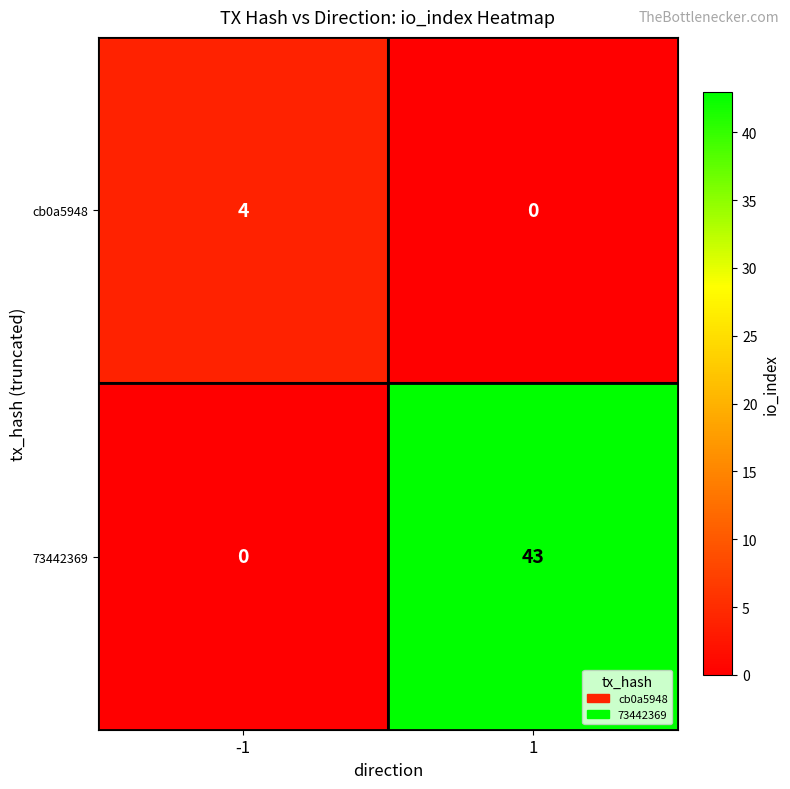

What is the greatest value displayed?

43